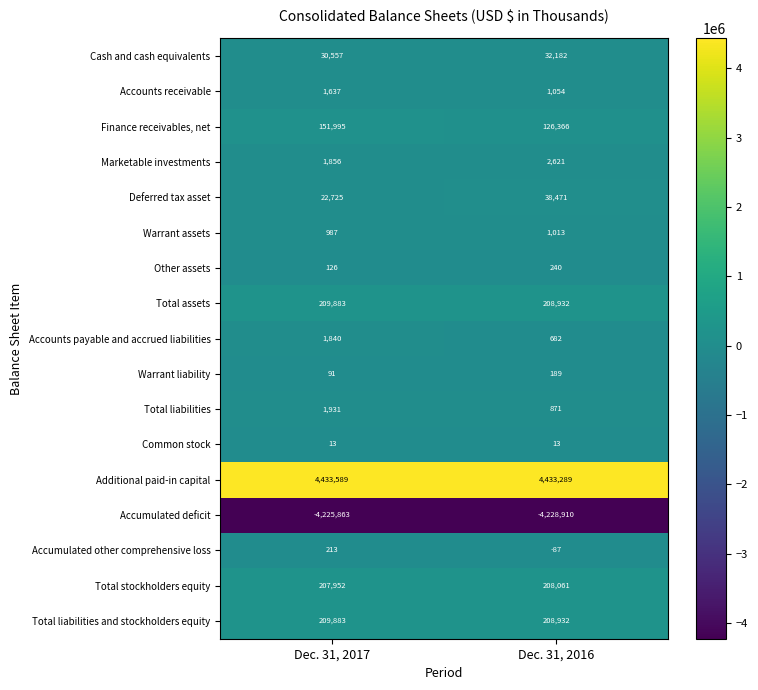

Read the Additional paid-in capital value at Dec. 31, 2017.

4433589